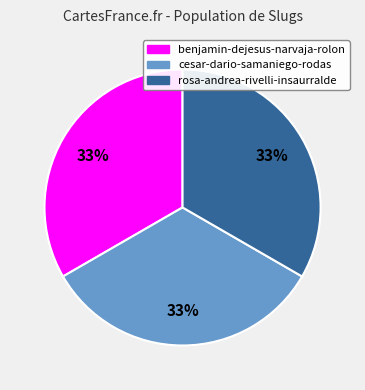

Do rosa-andrea-rivelli-insaurralde and cesar-dario-samaniego-rodas together represent more than half of the pie?

Yes